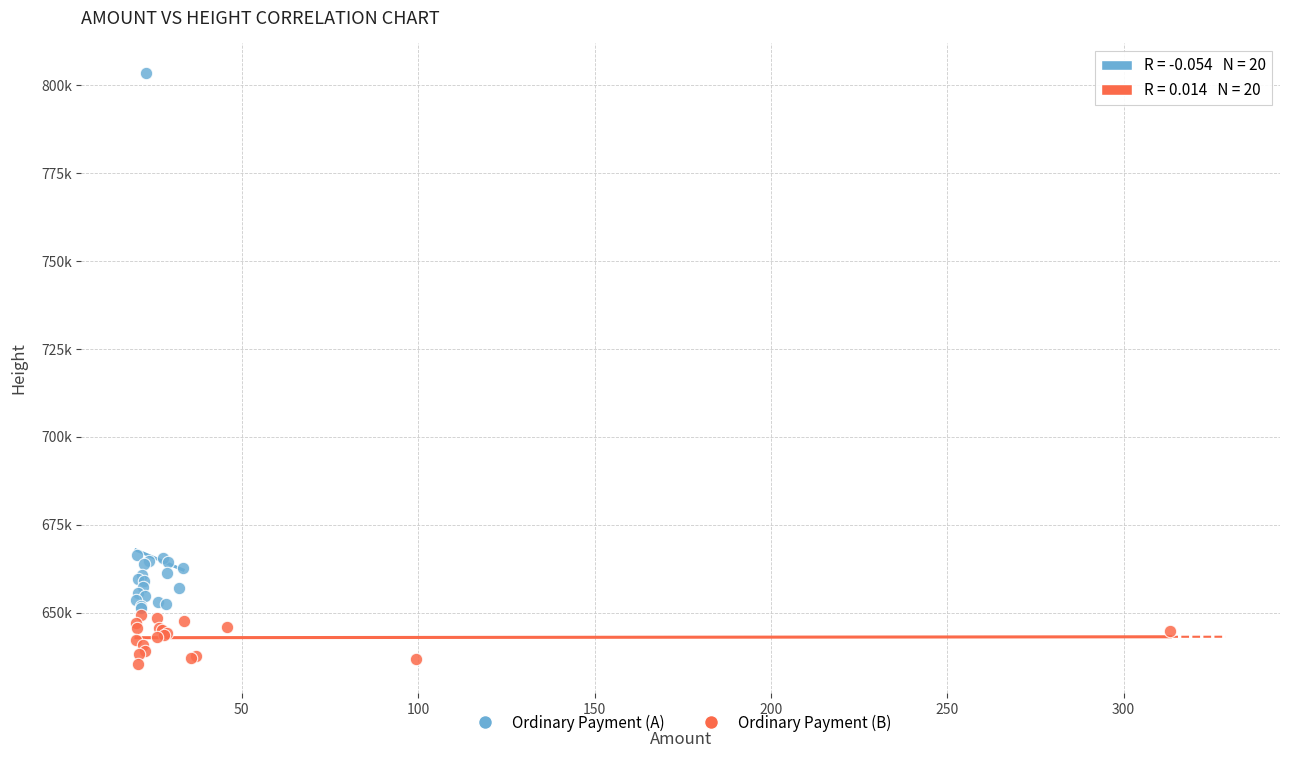

What are all the series names shown in the legend?

Ordinary Payment (A), Ordinary Payment (B)